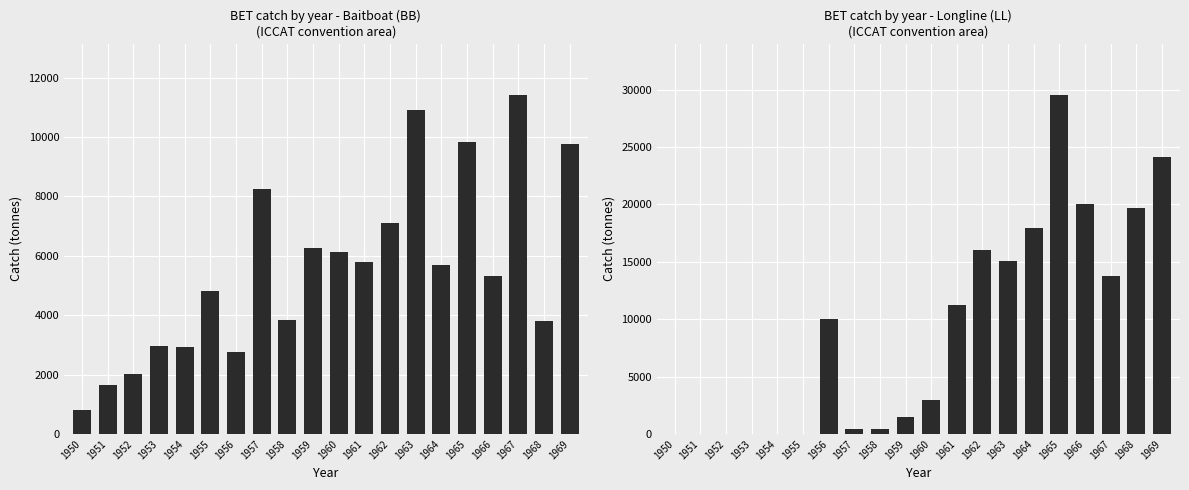

Reading right to left, what are all the values shown in this chart?

BB: 1969=9770	1968=3792	1967=11434	1966=5320	1965=9822	1964=5698	1963=10927	1962=7112	1961=5805	1960=6127	1959=6254	1958=3837	1957=8266	1956=2769	1955=4808	1954=2932	1953=2951	1952=2018	1951=1651	1950=808
LL: 1969=24149	1968=19683	1967=13726	1966=20045	1965=29571	1964=17927	1963=15111	1962=16019	1961=11255	1960=2985	1959=1478	1958=453	1957=454	1956=10023	1955=0	1954=0	1953=0	1952=0	1951=0	1950=0